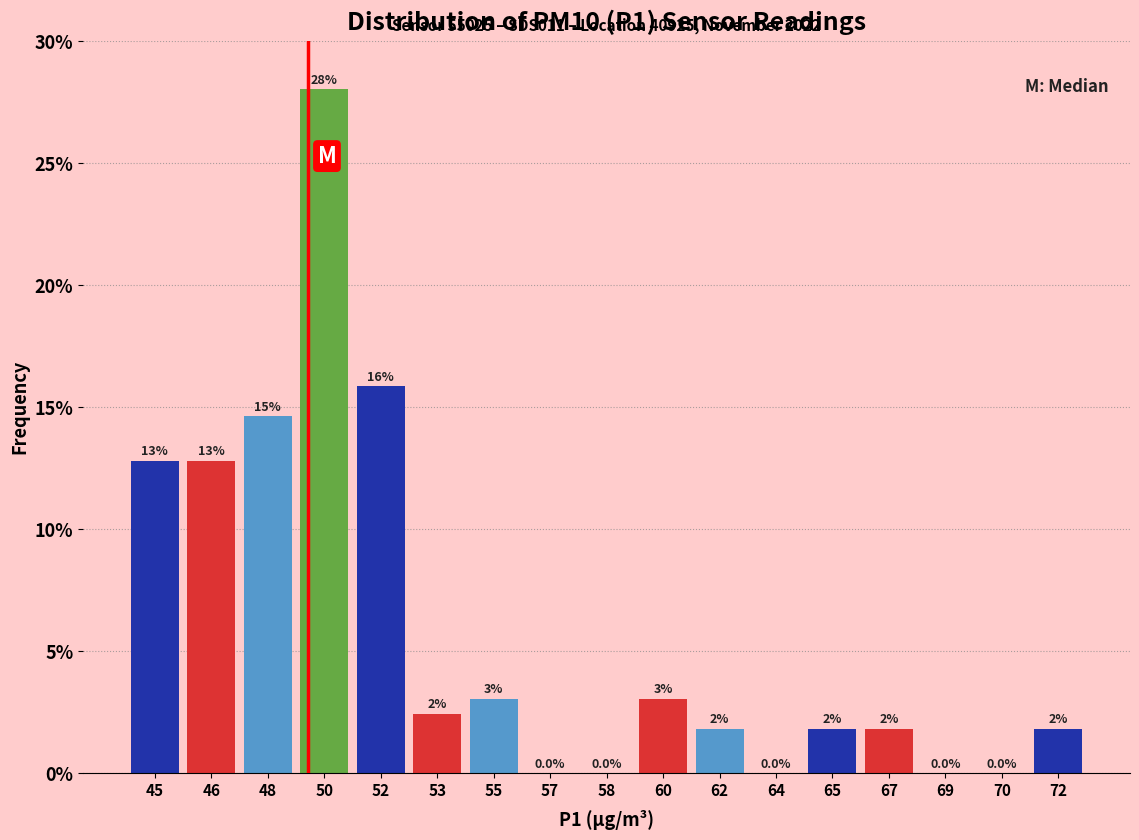

Are the bars horizontal?

No